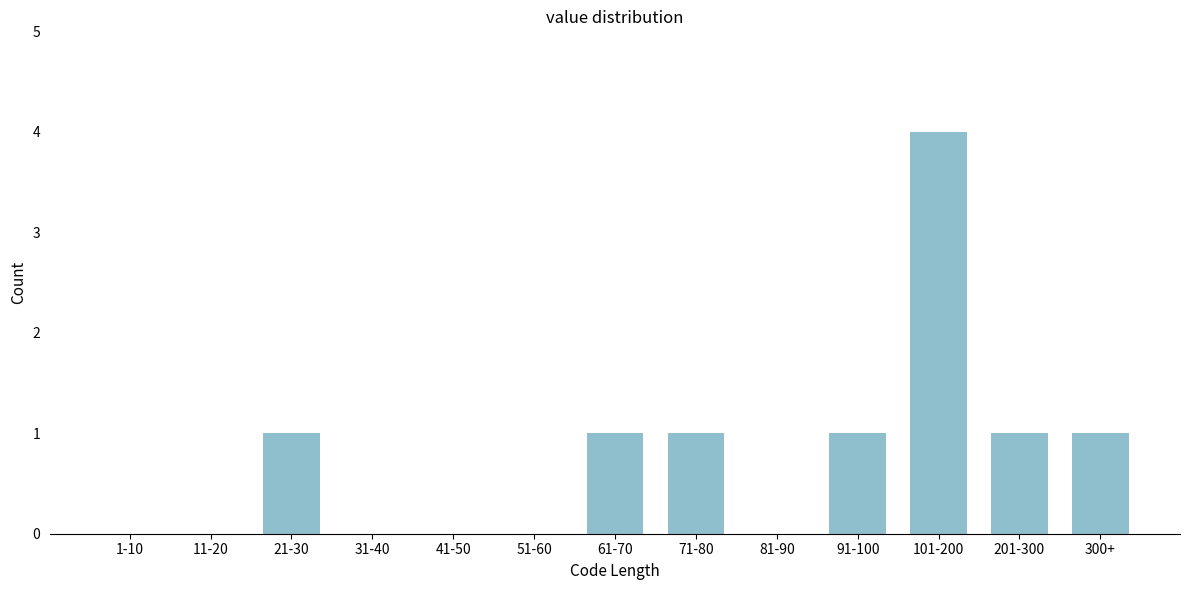

Reading left to right, what are all the values shown in this chart?

1-10=0	11-20=0	21-30=1	31-40=0	41-50=0	51-60=0	61-70=1	71-80=1	81-90=0	91-100=1	101-200=4	201-300=1	300+=1